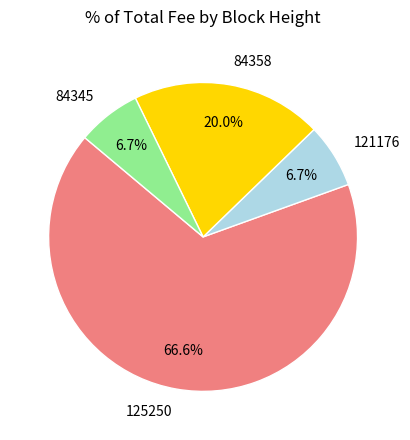

What percentage is NOT represented by 84358?

80.0%